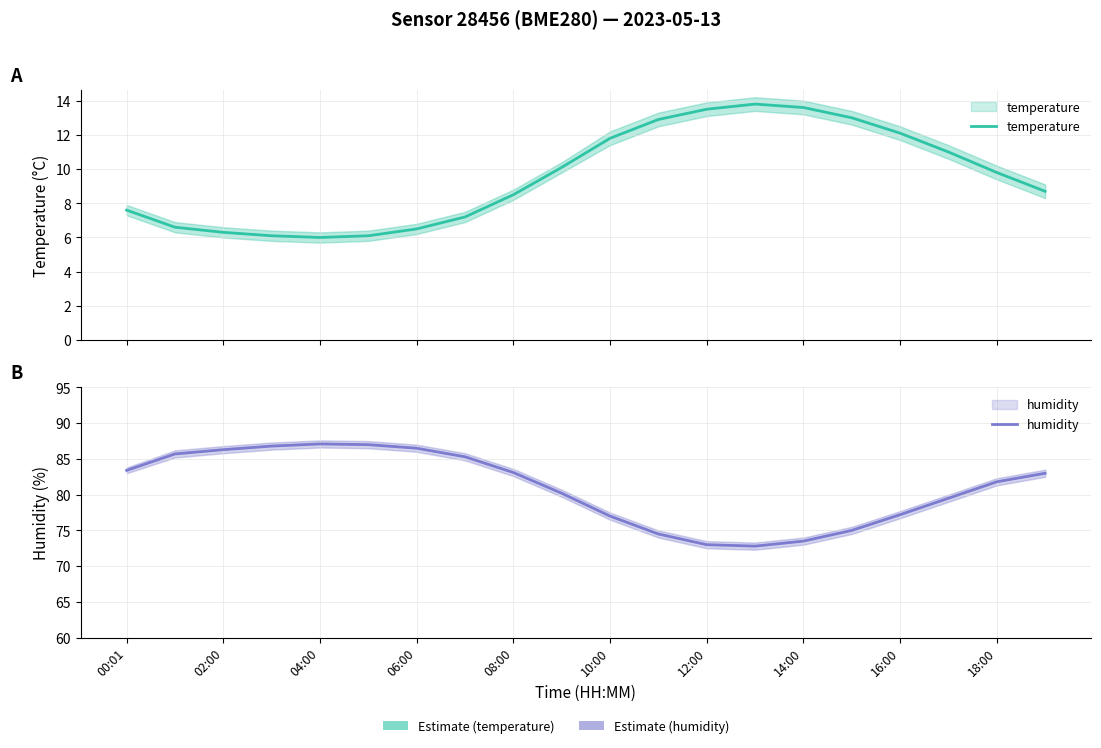

The temperature series shows 19.8 at 14:00. True or false?

False